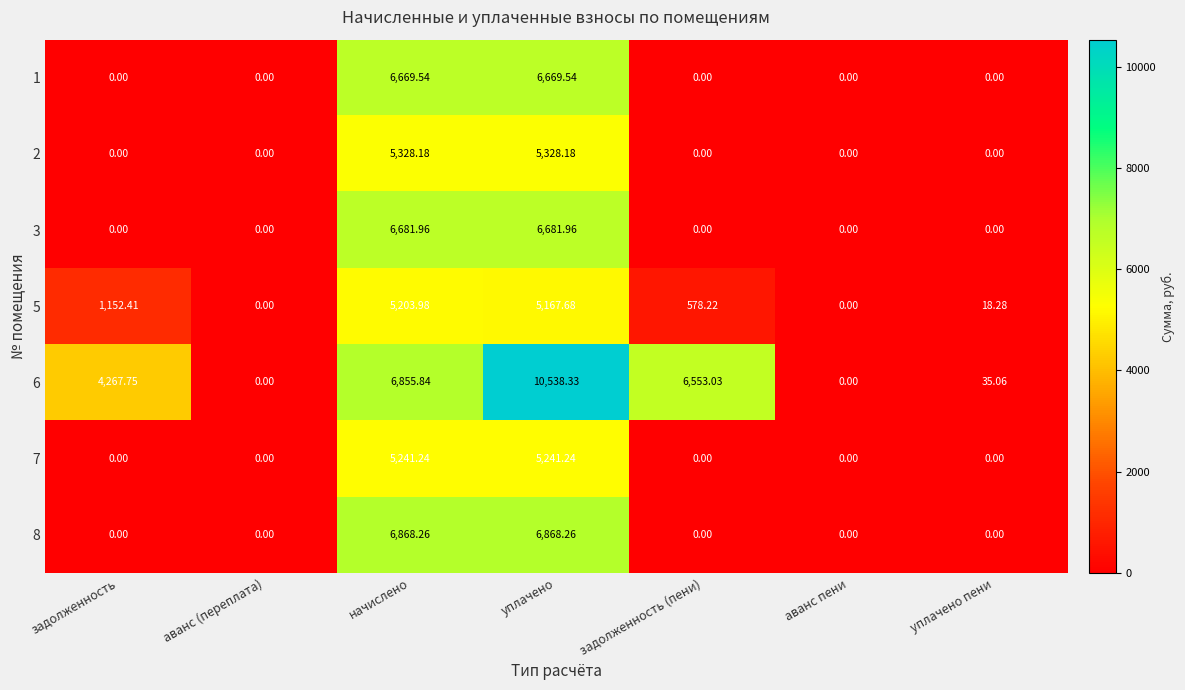

Count the number of data series in this chart.

7